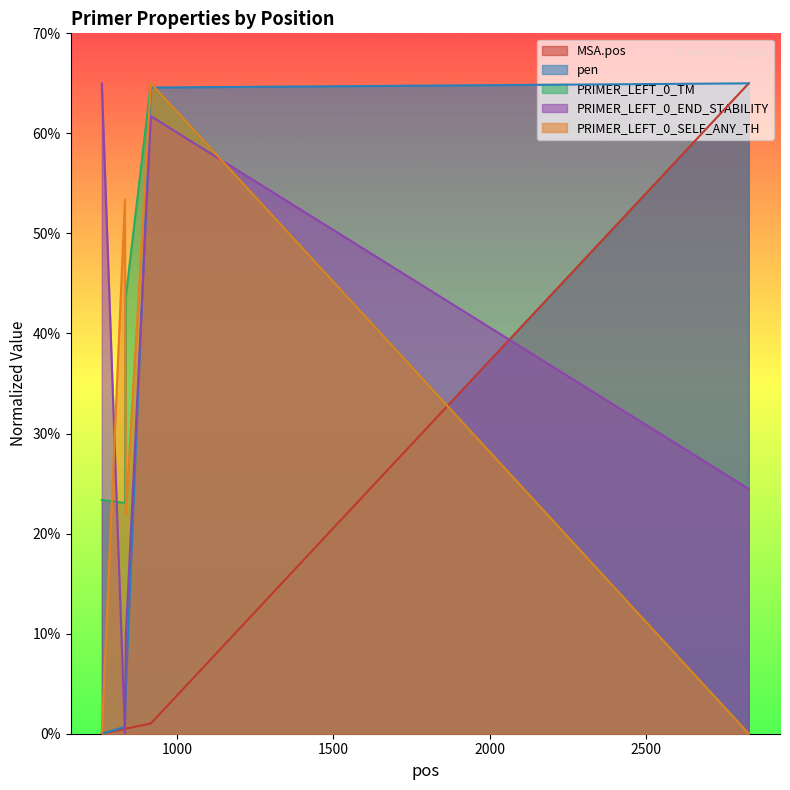

What is the average value of the PRIMER_LEFT_0_SELF_ANY_TH series?

28.1